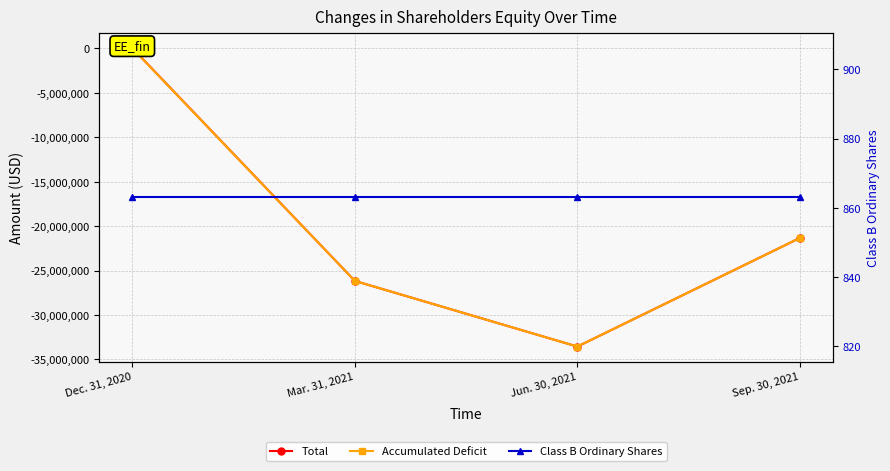

Is it true that Accumulated Deficit equals -1246 at Dec. 31, 2020?

False